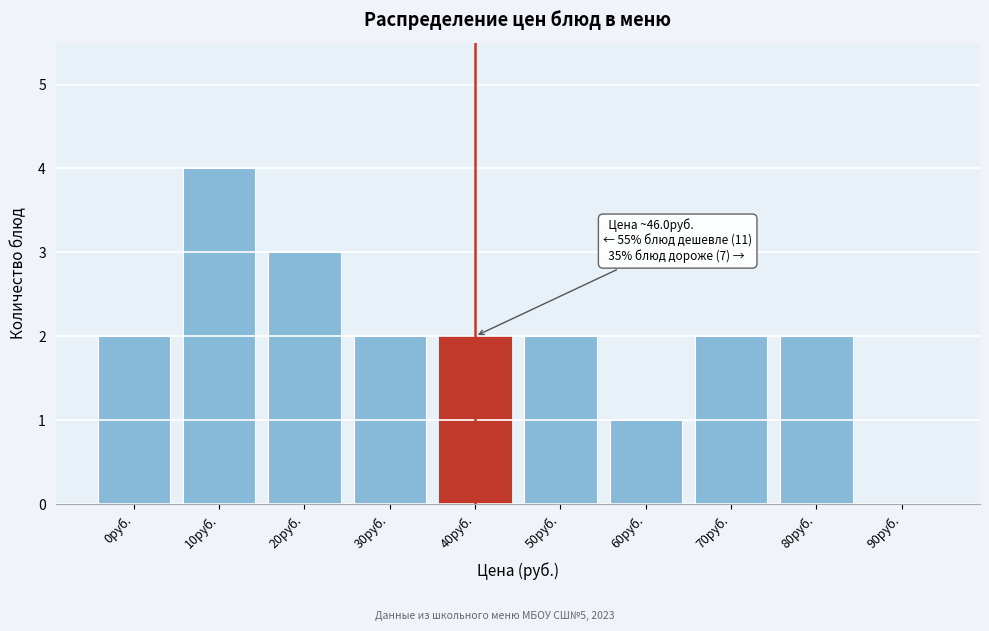

Reading right to left, transcribe all the data shown in this chart.

90руб.=0	80руб.=2	70руб.=2	60руб.=1	50руб.=2	40руб.=2	30руб.=2	20руб.=3	10руб.=4	0руб.=2